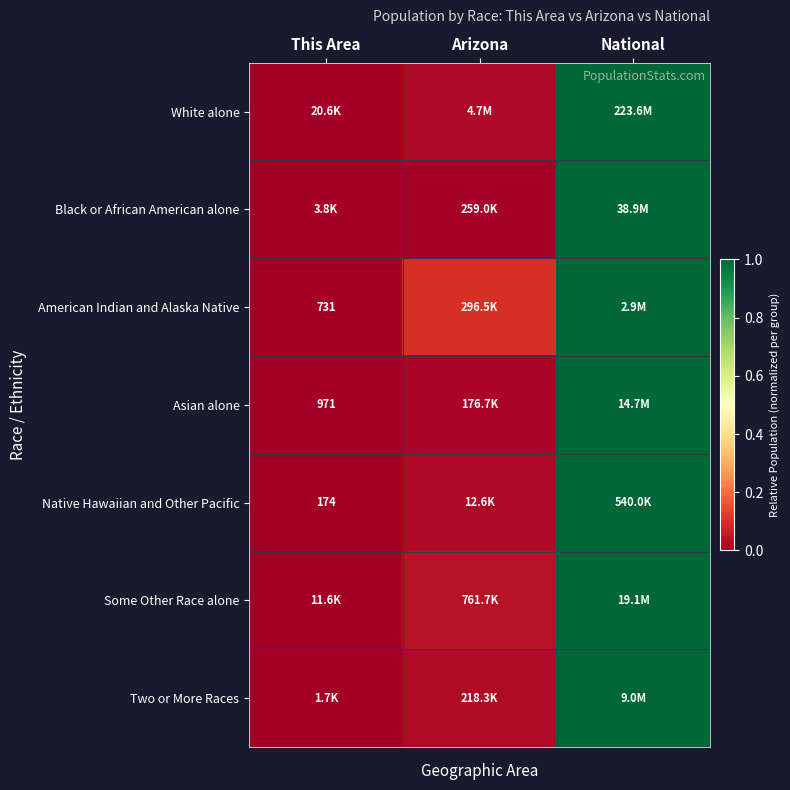

What is the greatest value displayed?

1.0